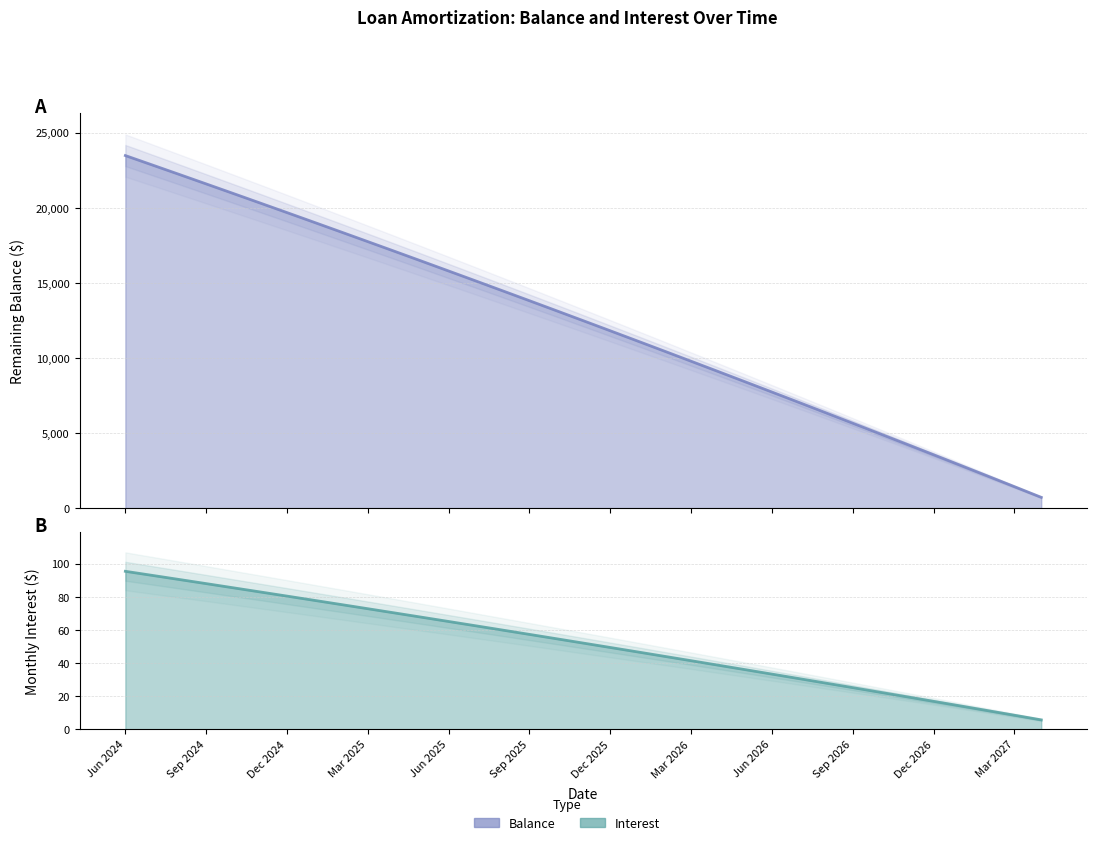

Reading left to right, what are all the values shown in this chart?

Interest: Jun 2024=95.4	Jul 2024=92.9	Aug 2024=90.5	Sep 2024=88.0	Oct 2024=85.5	Nov 2024=83.0	Dec 2024=80.4	Jan 2025=77.9	Feb 2025=75.4	Mar 2025=72.8	Apr 2025=70.2	May 2025=67.7	Jun 2025=65.1	Jul 2025=62.5	Aug 2025=59.9	Sep 2025=57.3	Oct 2025=54.7	Nov 2025=52.0	Dec 2025=49.4	Jan 2026=46.8	Feb 2026=44.1	Mar 2026=41.4	Apr 2026=38.7	May 2026=36.0	Jun 2026=33.3	Jul 2026=30.6	Aug 2026=27.9	Sep 2026=25.1	Oct 2026=22.4	Nov 2026=19.6	Dec 2026=16.9	Jan 2027=14.1	Feb 2027=11.3	Mar 2027=8.5	Apr 2027=5.7
Balance: Jun 2024=23479.0	Jul 2024=22852.0	Aug 2024=22223.0	Sep 2024=21591.0	Oct 2024=20957.0	Nov 2024=20320.0	Dec 2024=19681.0	Jan 2025=19039.0	Feb 2025=18395.0	Mar 2025=17748.0	Apr 2025=17099.0	May 2025=16447.0	Jun 2025=15792.0	Jul 2025=15135.0	Aug 2025=14475.0	Sep 2025=13813.0	Oct 2025=13148.0	Nov 2025=12480.0	Dec 2025=11810.0	Jan 2026=11137.0	Feb 2026=10461.0	Mar 2026=9783.0	Apr 2026=9102.0	May 2026=8418.0	Jun 2026=7732.0	Jul 2026=7043.0	Aug 2026=6351.0	Sep 2026=5656.0	Oct 2026=4959.0	Nov 2026=4259.0	Dec 2026=3556.0	Jan 2027=2850.0	Feb 2027=2142.0	Mar 2027=1431.0	Apr 2027=717.0